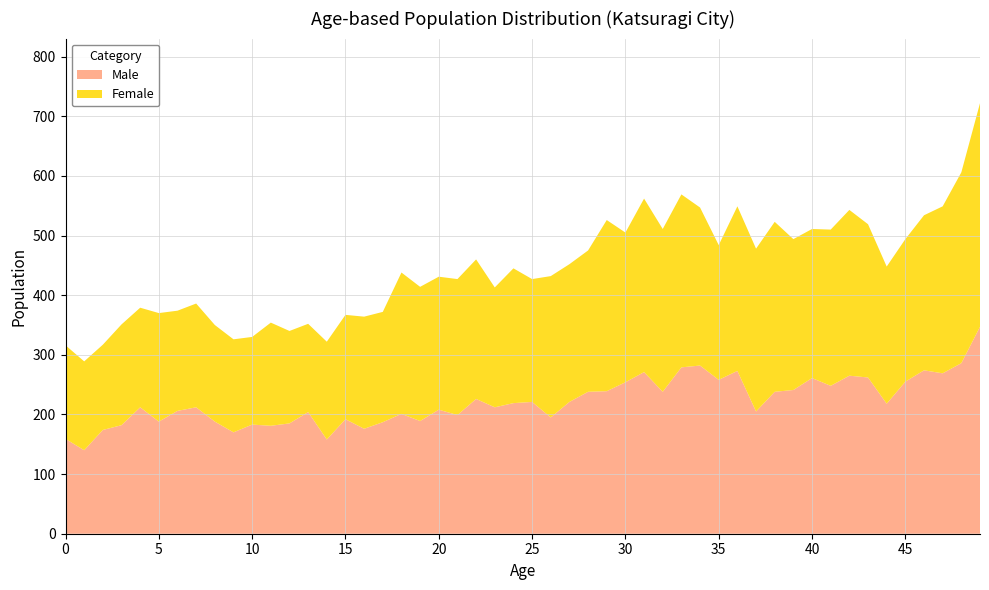

What is the highest value of the Male series?

347